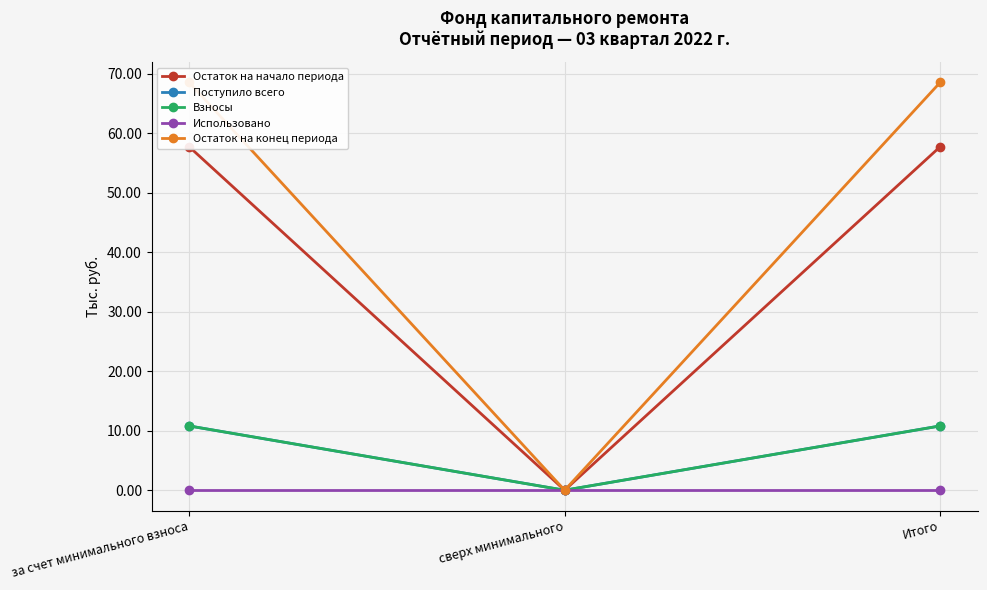

What are all the series names shown in the legend?

Остаток на начало периода, Поступило всего, Взносы, Использовано, Остаток на конец периода